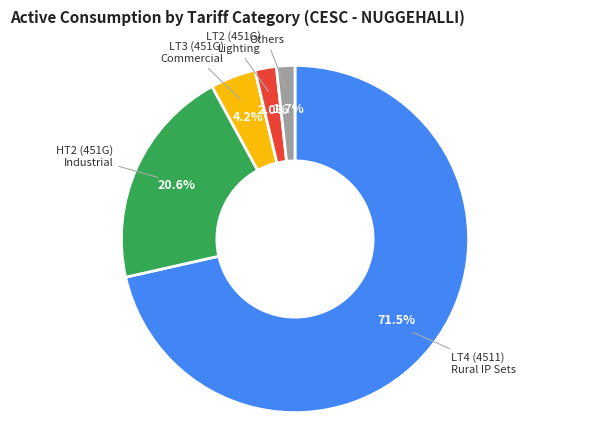

Is there any slice that represents more than half of the pie?

Yes